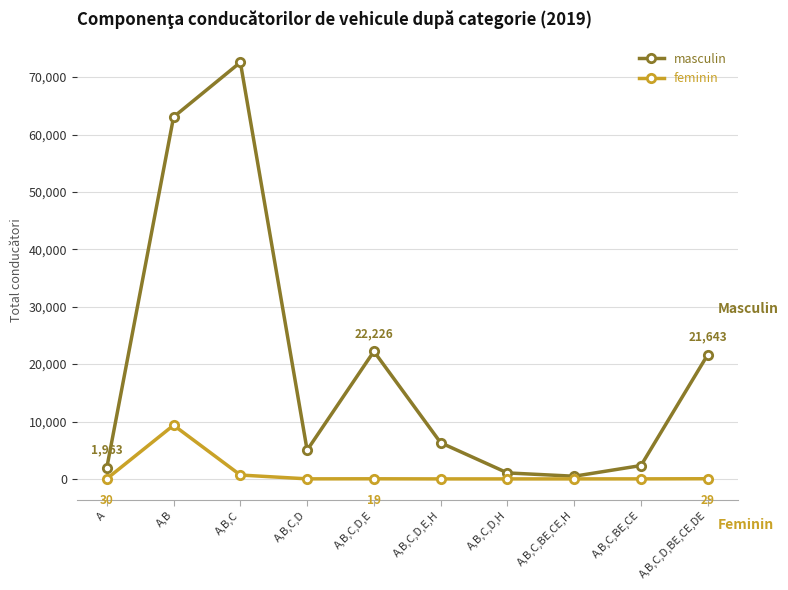

What is the label of the 9th point from the right?

A,B